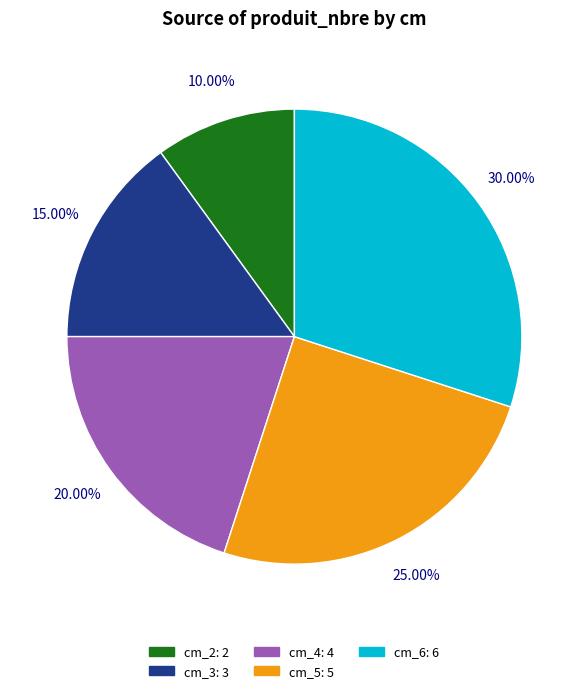

Which category has the biggest portion of the pie?

cm_6